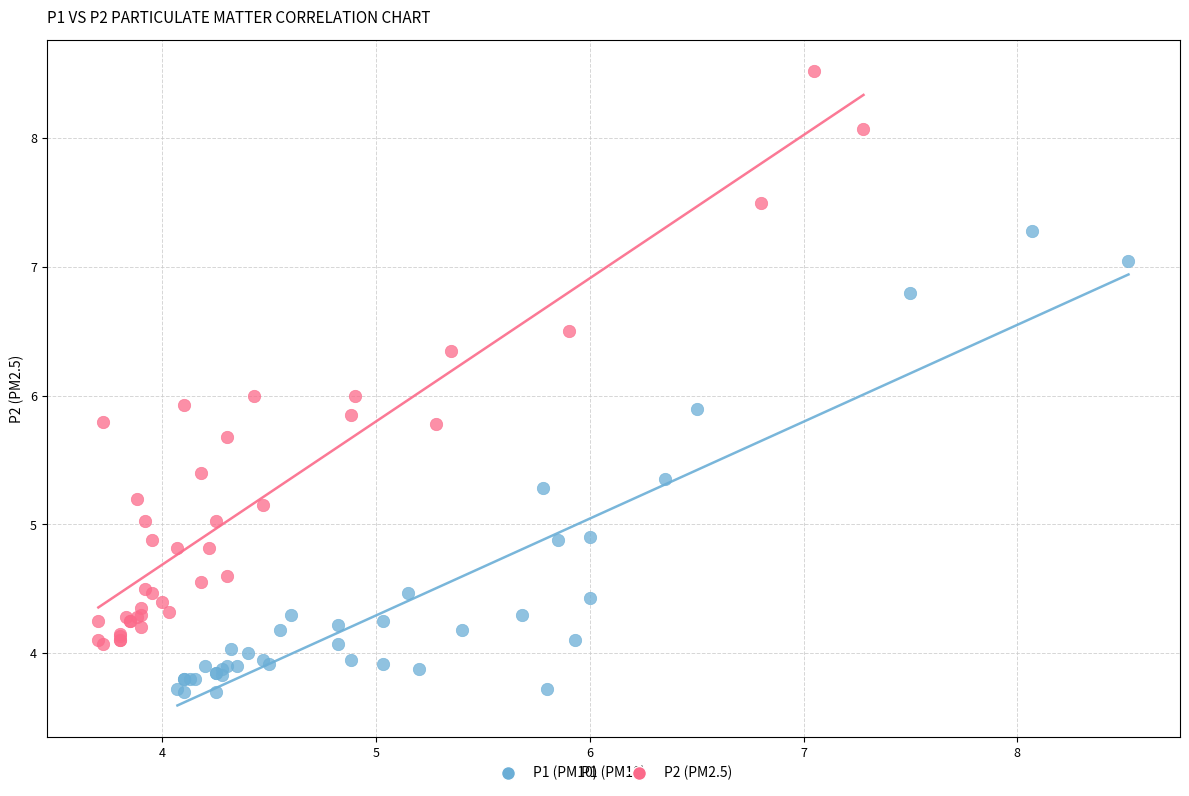

Which series reaches the maximum Y coordinate?

P2 (PM2.5)